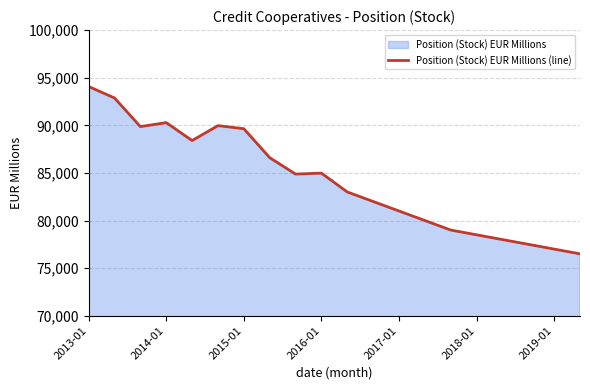

How many lines are shown in the chart?

1